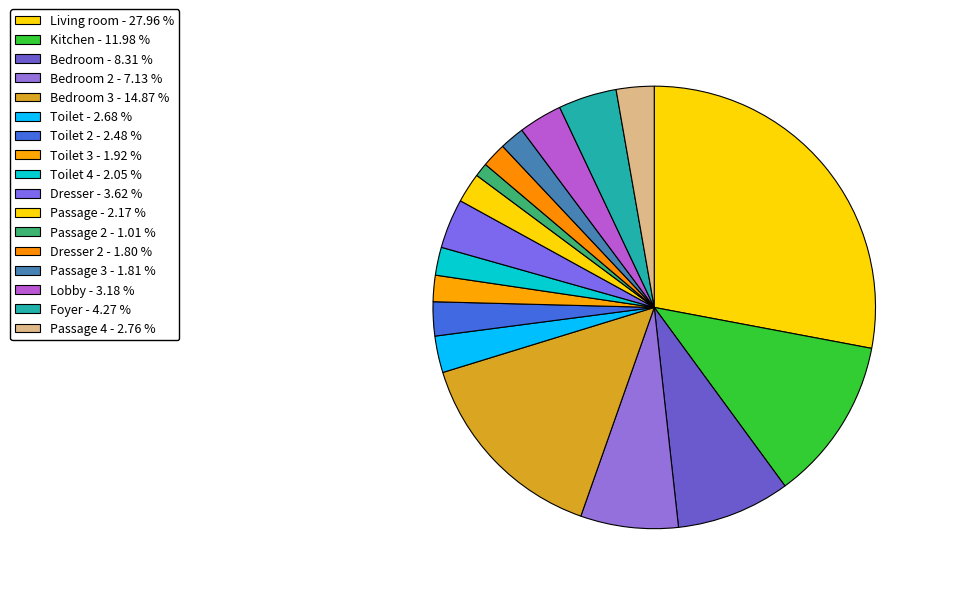

Which slice is the largest?

Living room